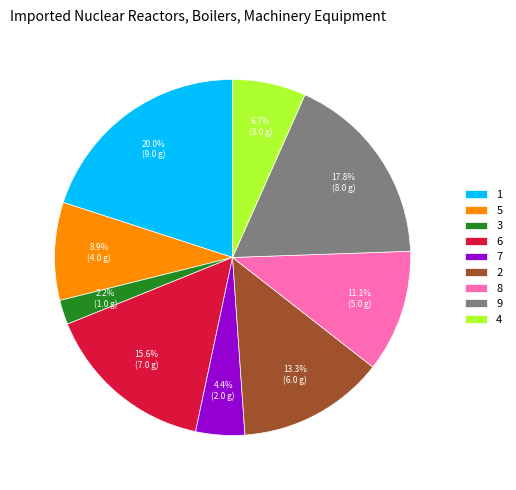

How many segments does this pie chart have?

9